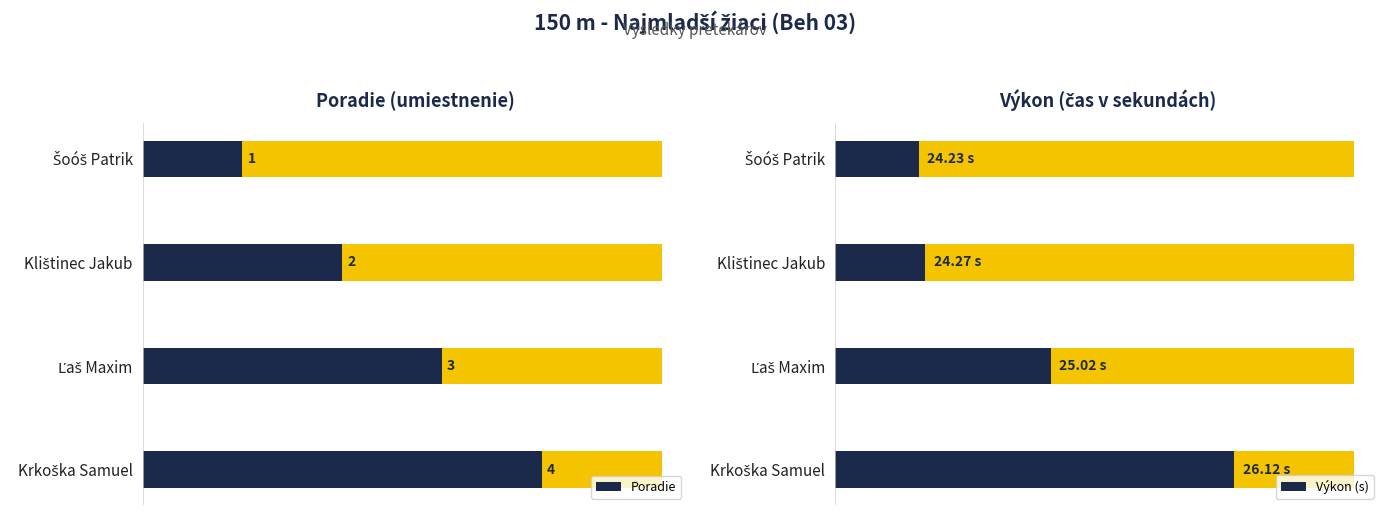

Which series has the largest total across all categories?

Poradie